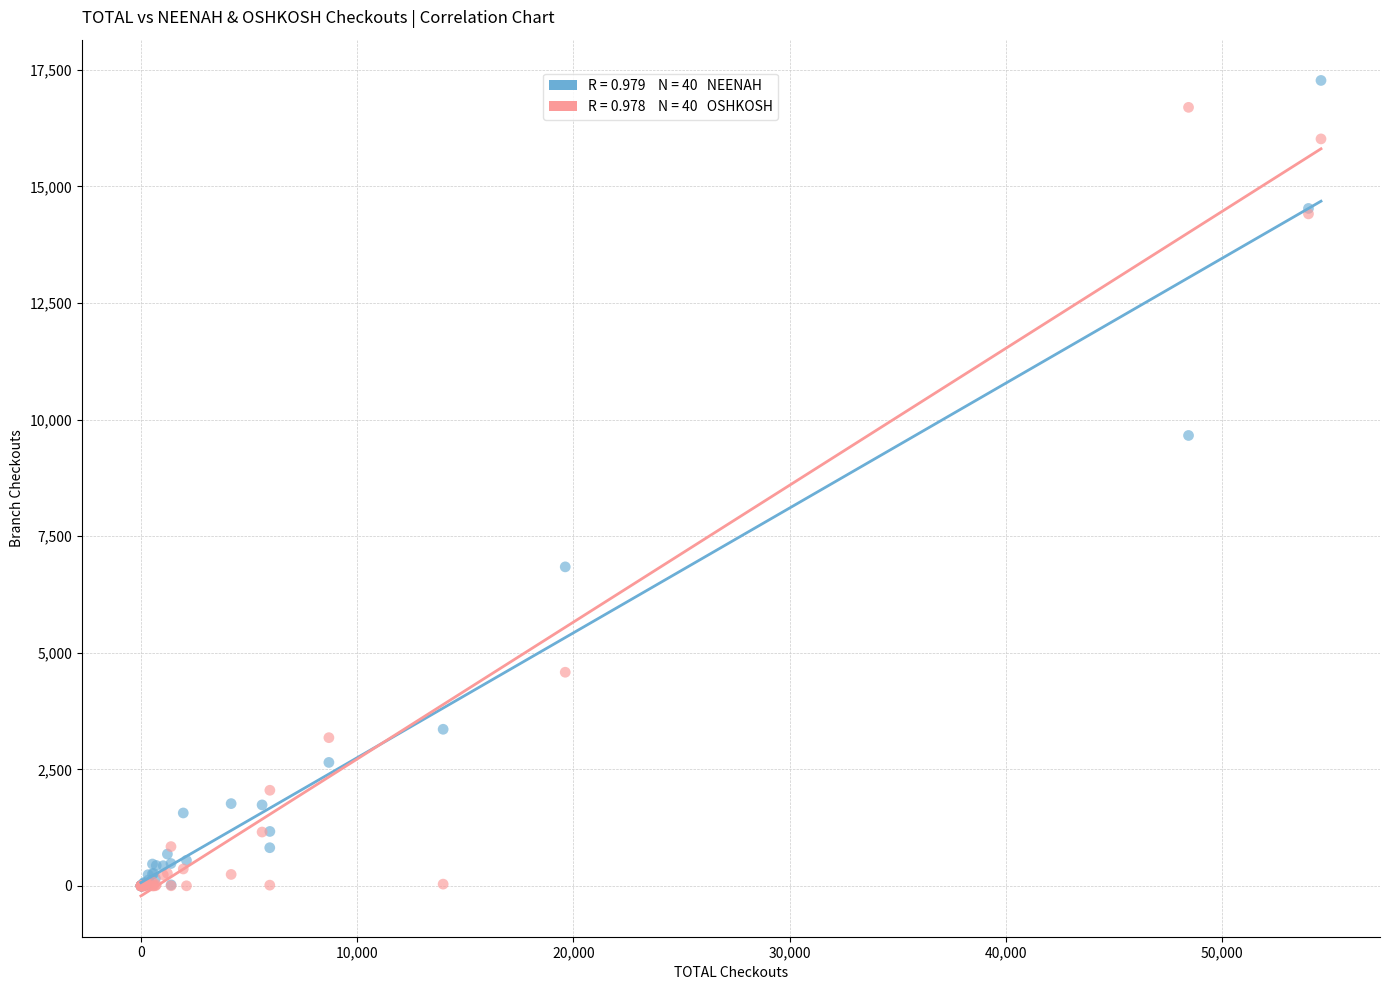

Across all series, what Y value is closest to 8637?

9660